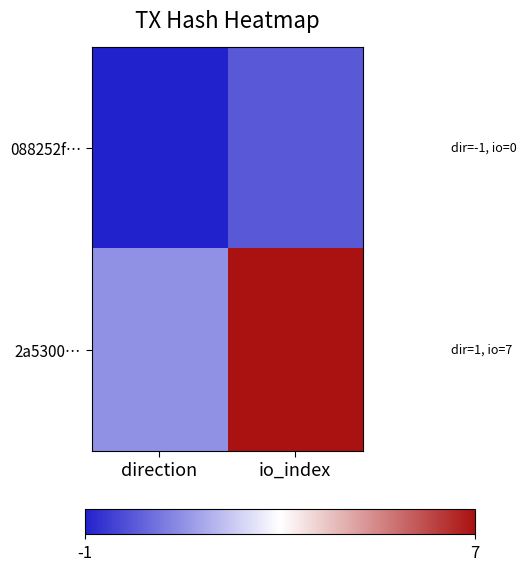

What is the greatest value displayed?

7